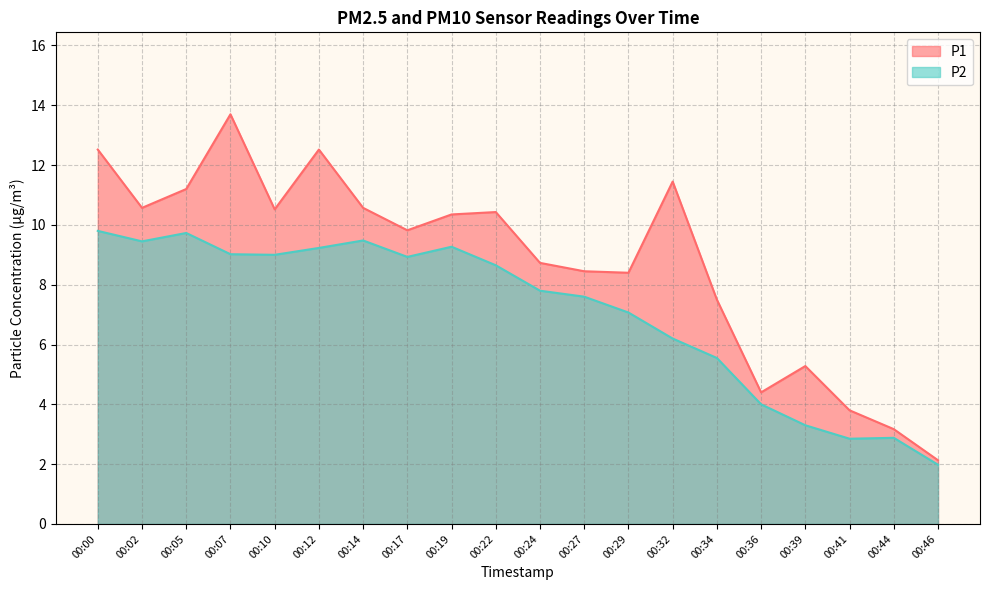

In P1, how many points are higher than both neighbors (excluding endpoints)?

5